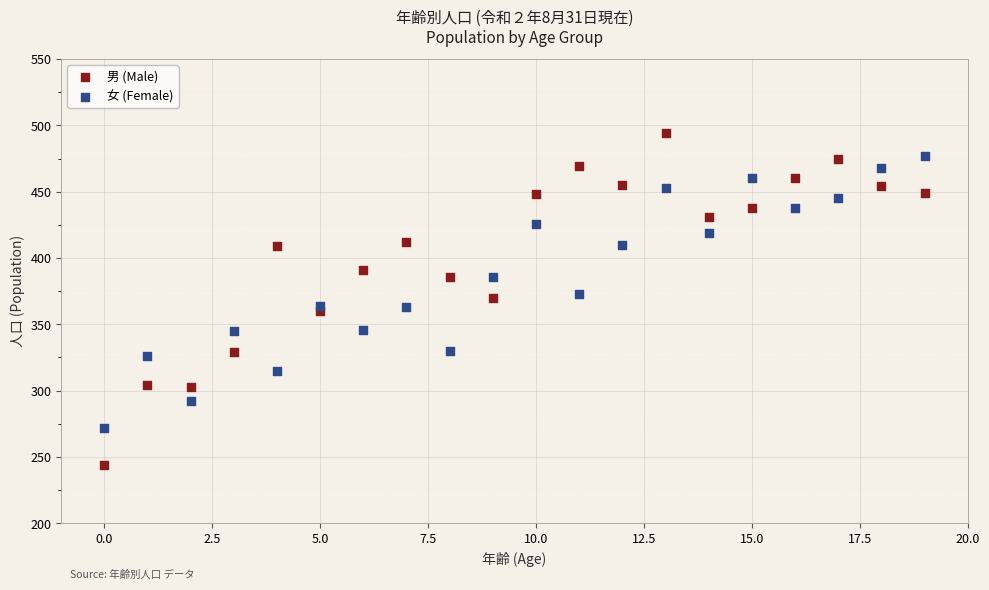

Which series contains the highest Y value?

男 (Male)